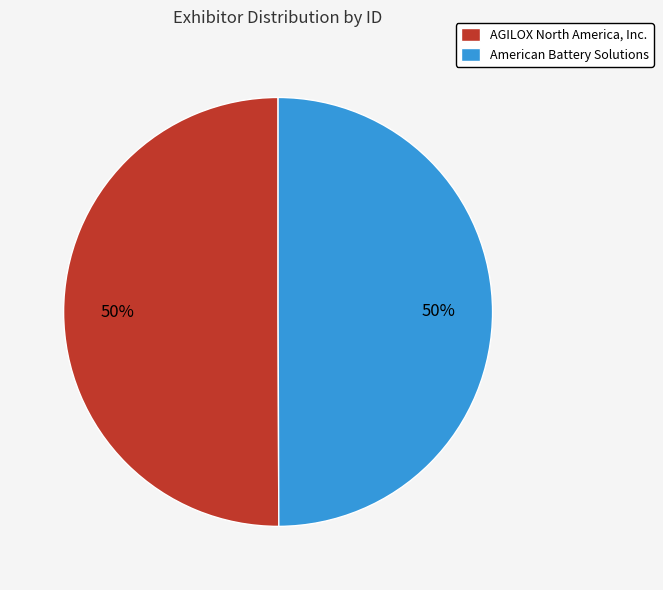

To the nearest percent, what is the combined percentage of American Battery Solutions and AGILOX North America, Inc.?

100%